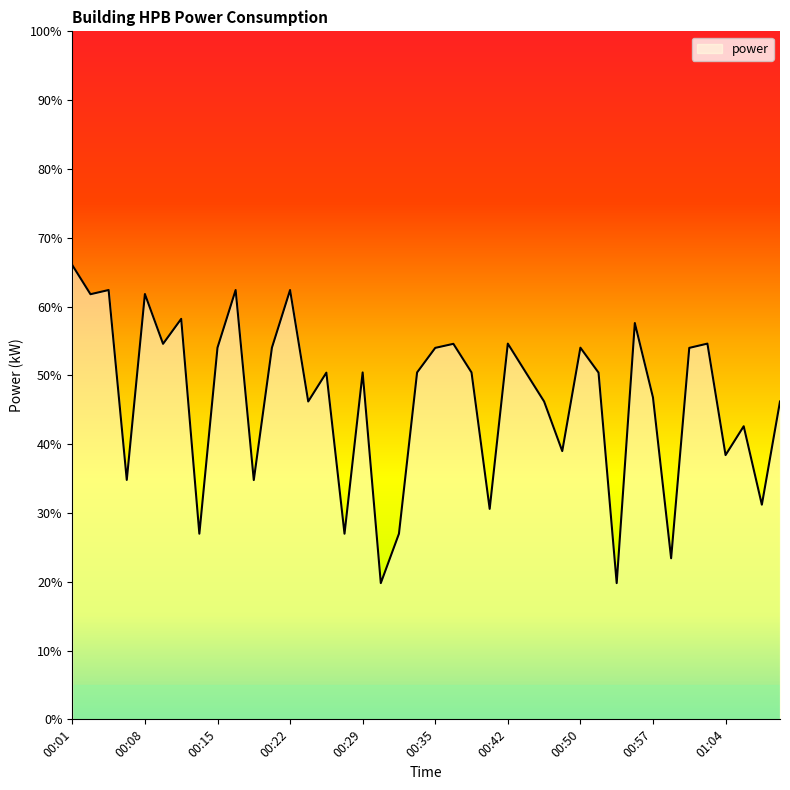

What is the difference between the maximum and minimum values?

46.2